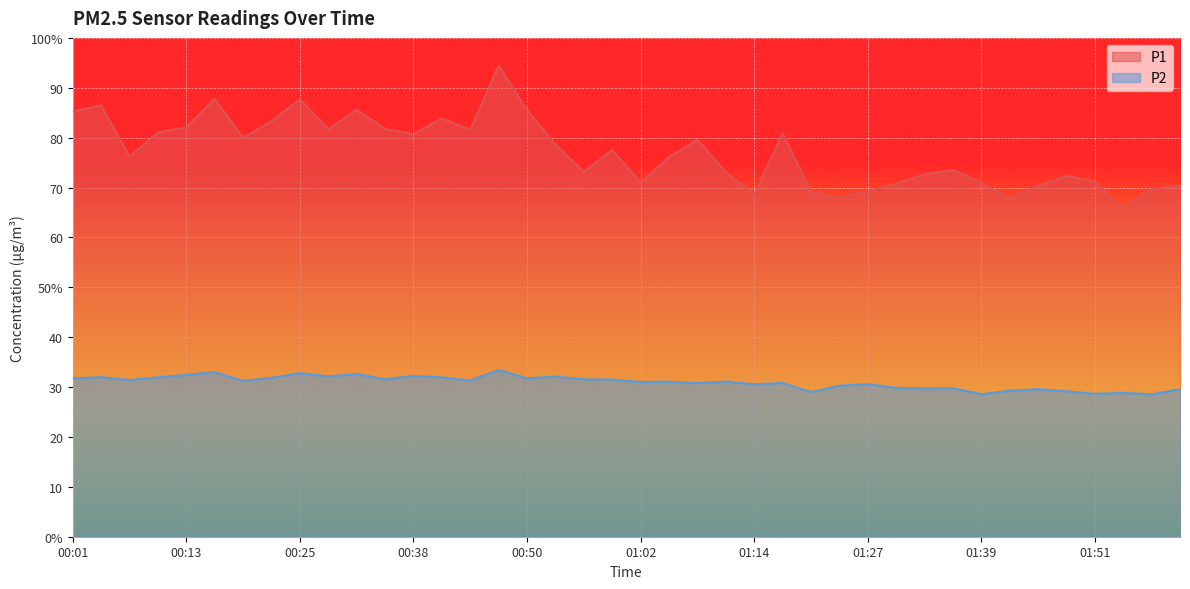

The P1 series shows 72.6 at 01:33. True or false?

True